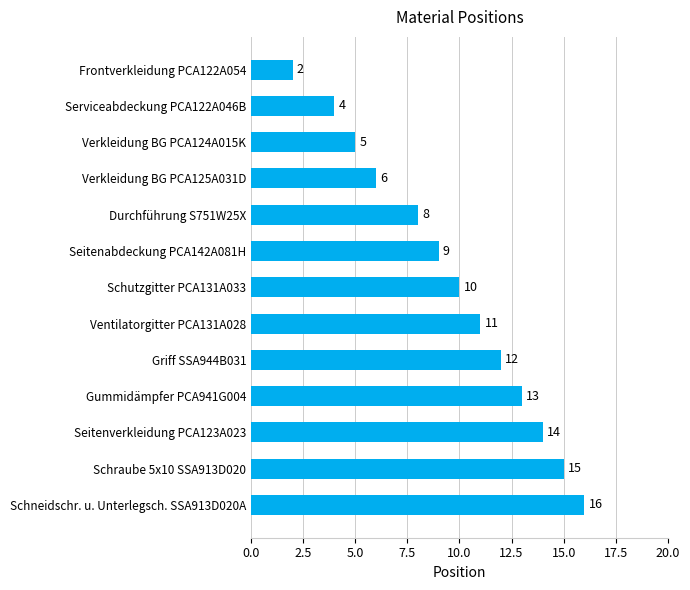

Approximately how many times larger is the value at Verkleidung BG PCA125A031D compared to Schutzgitter PCA131A033?

0.6